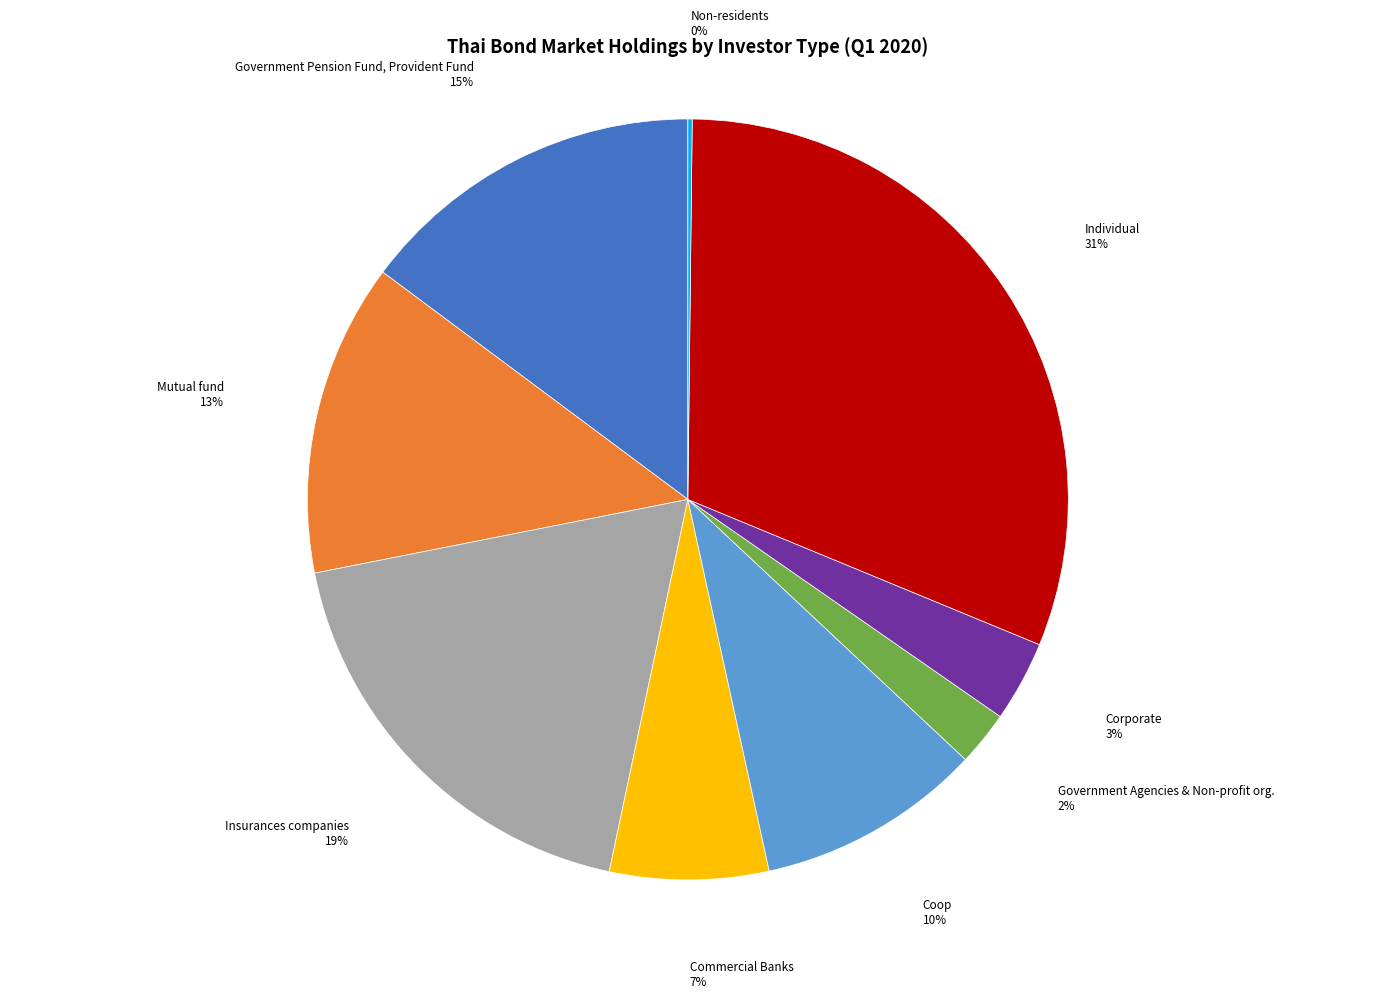

Do Commercial Banks 7% and Insurances companies 19% together represent more than half of the pie?

No